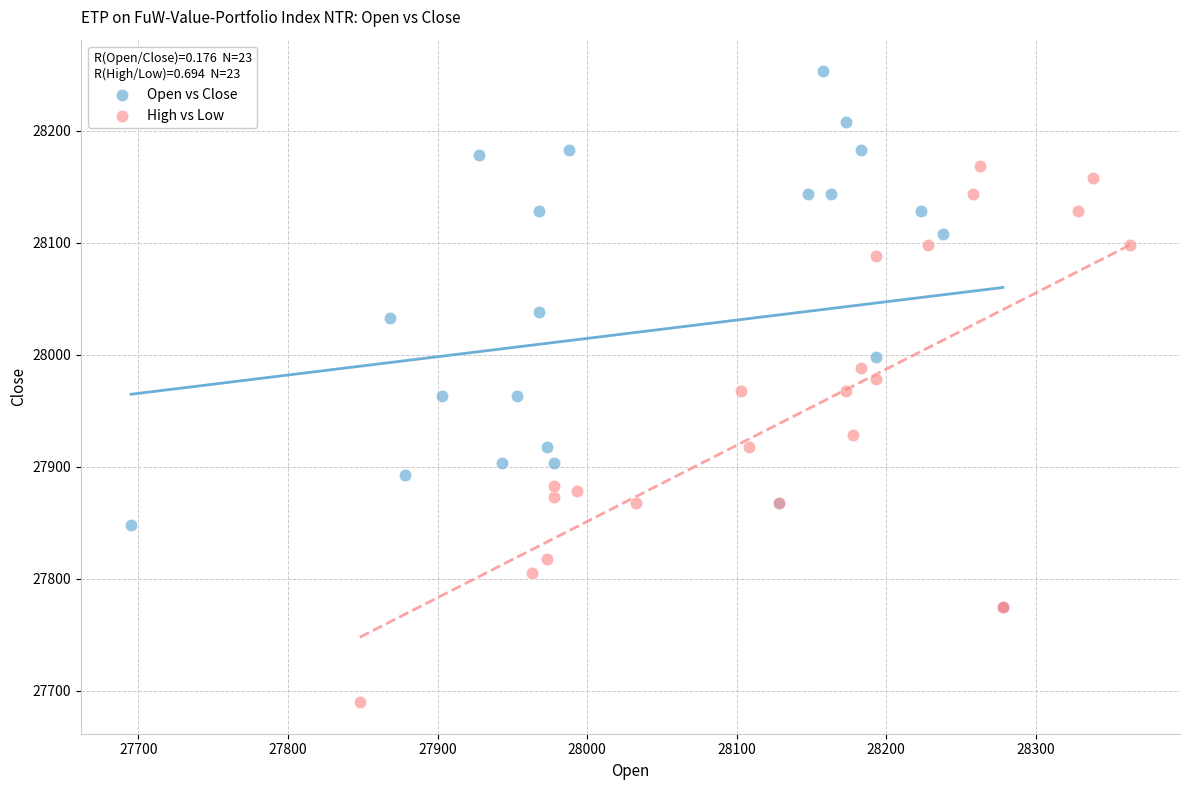

Which series reaches the minimum Y coordinate?

High vs Low